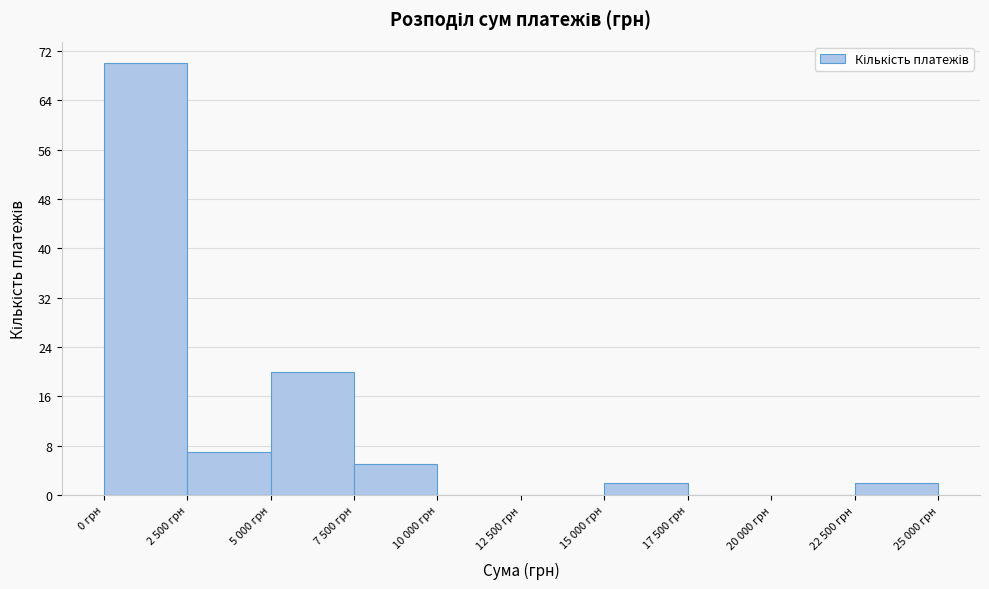

Reading right to left, list all the values displayed in this chart.

22 500 грн=2	20 000 грн=0	17 500 грн=0	15 000 грн=2	12 500 грн=0	10 000 грн=0	7 500 грн=5	5 000 грн=20	2 500 грн=7	0 грн=70